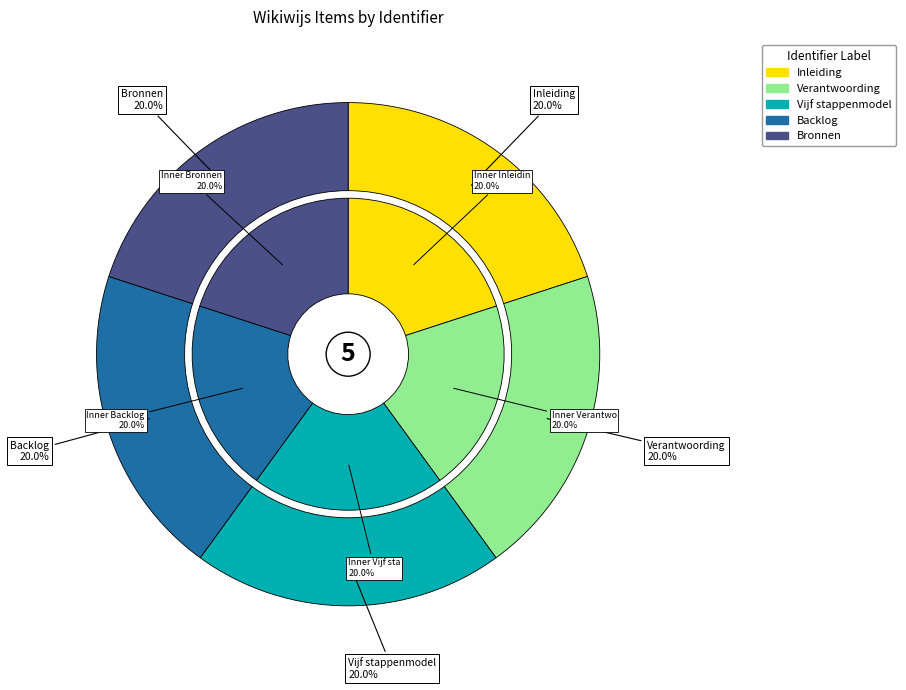

To the nearest percent, what portion does Bronnen represent?

20%